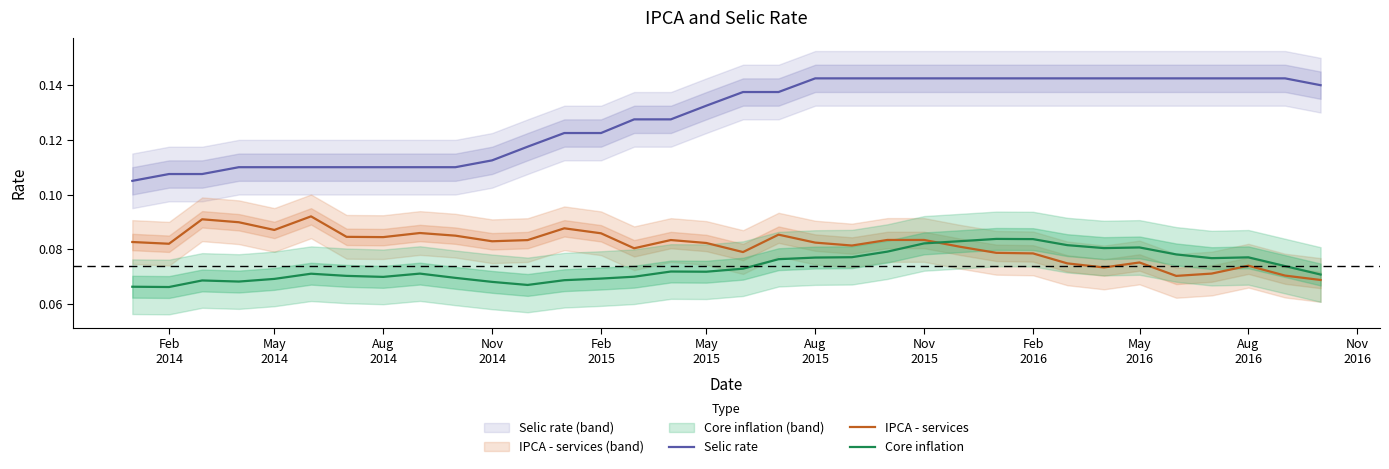

What is the sum of all IPCA - services values?

2.8